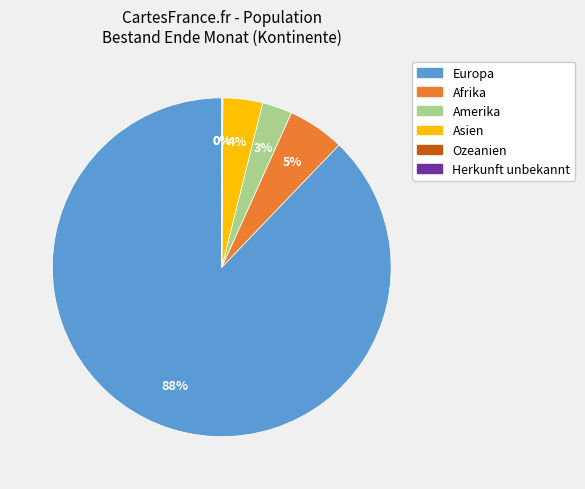

Which slice represents more than half of the pie?

Europa